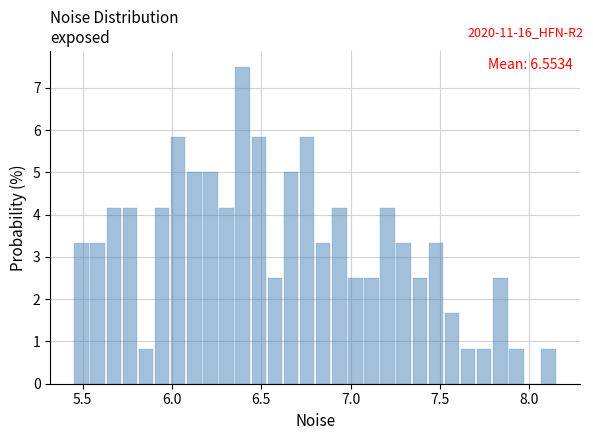

Around what value on the x-axis is the tallest bar? Give the approximate position of its centre, as read against the axis.

6.40